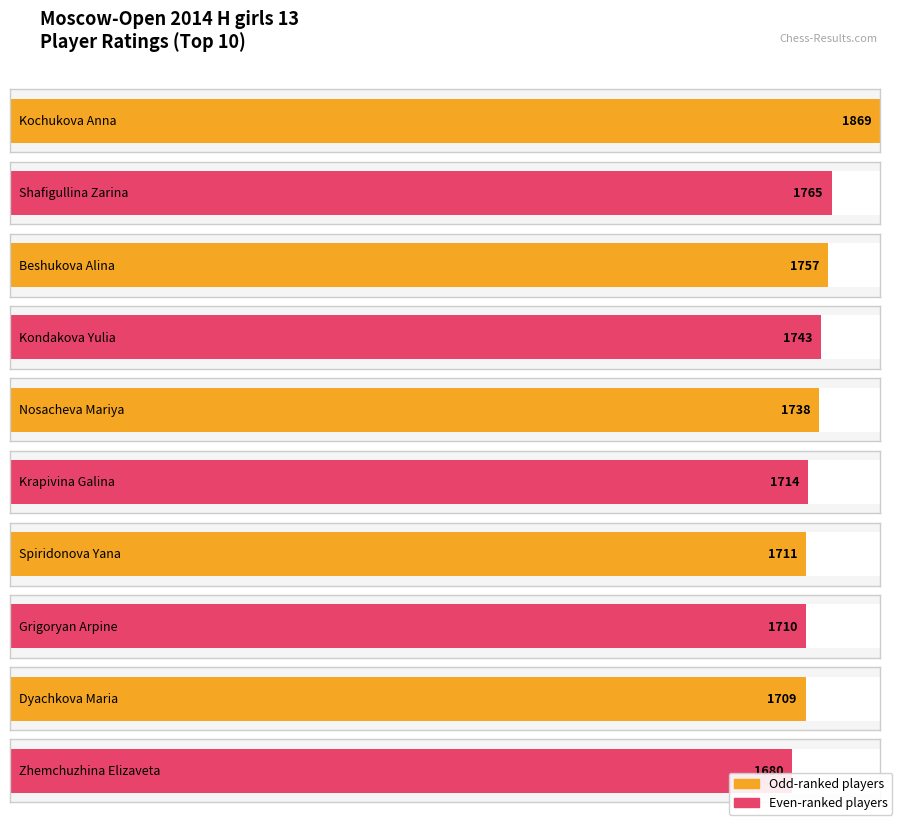

What is the greatest value displayed?

1869